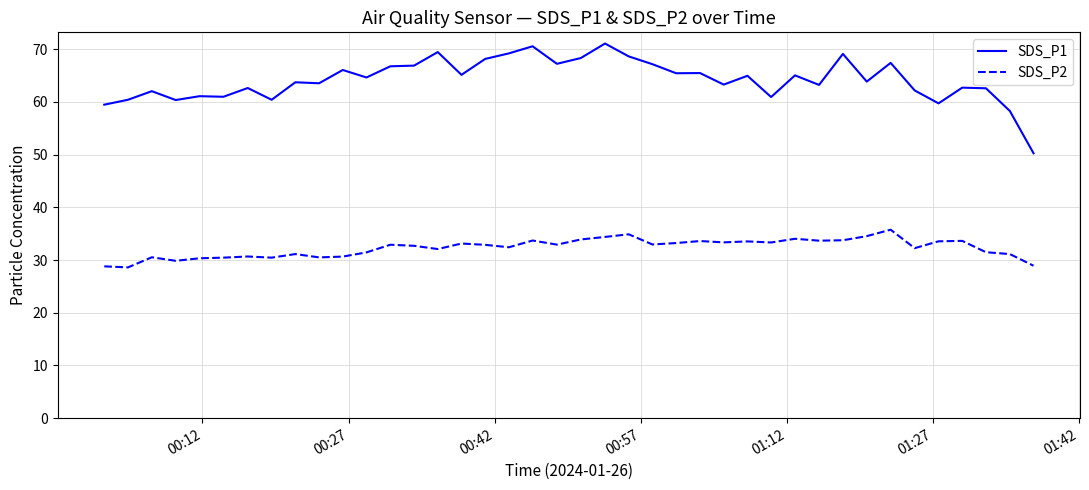

What is the smallest value displayed?

28.6